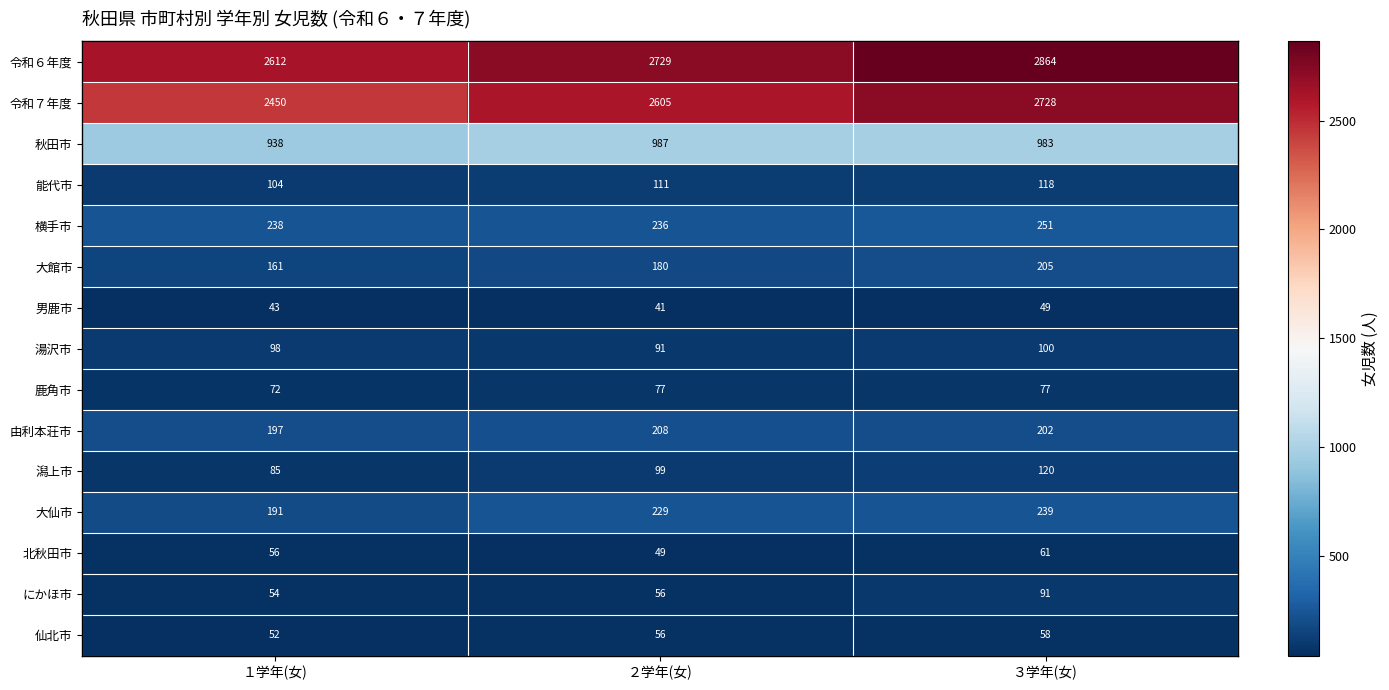

How many series are shown in this chart?

15